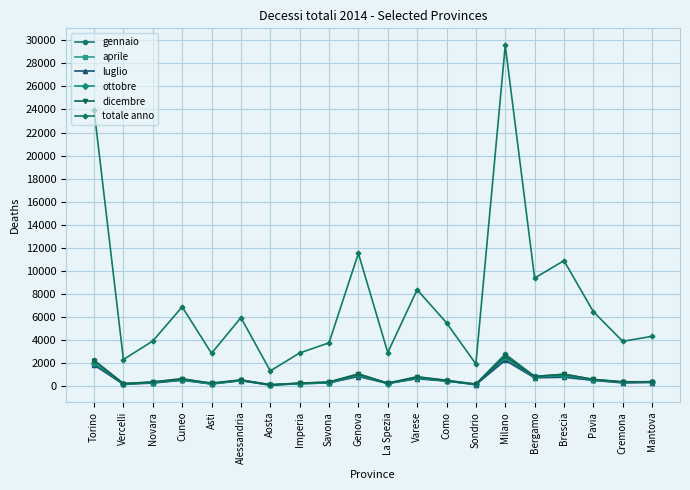

In totale anno, how many points are higher than both neighbors (excluding endpoints)?

6